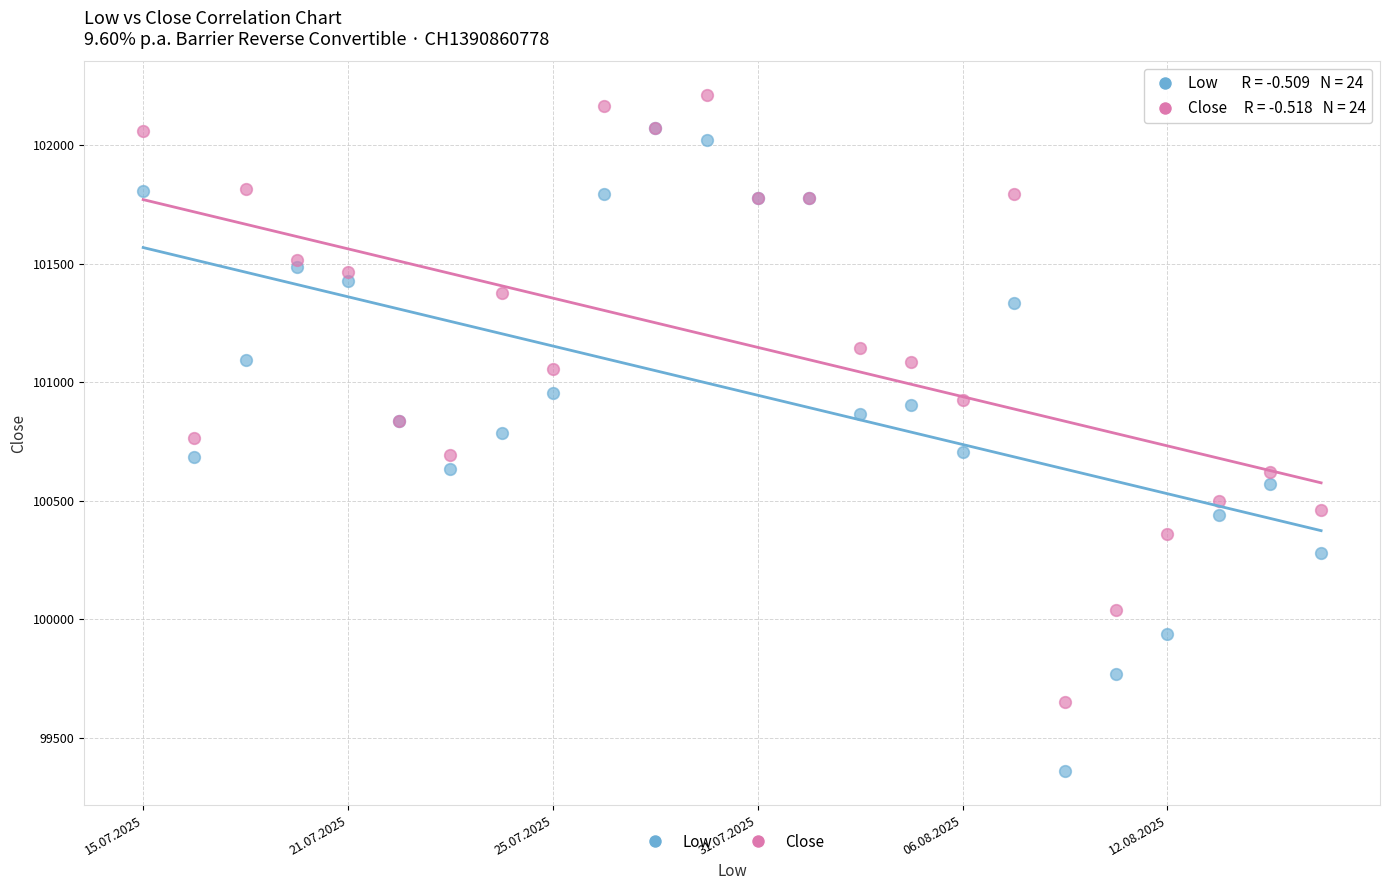

What are all the series names shown in the legend?

Low, Close